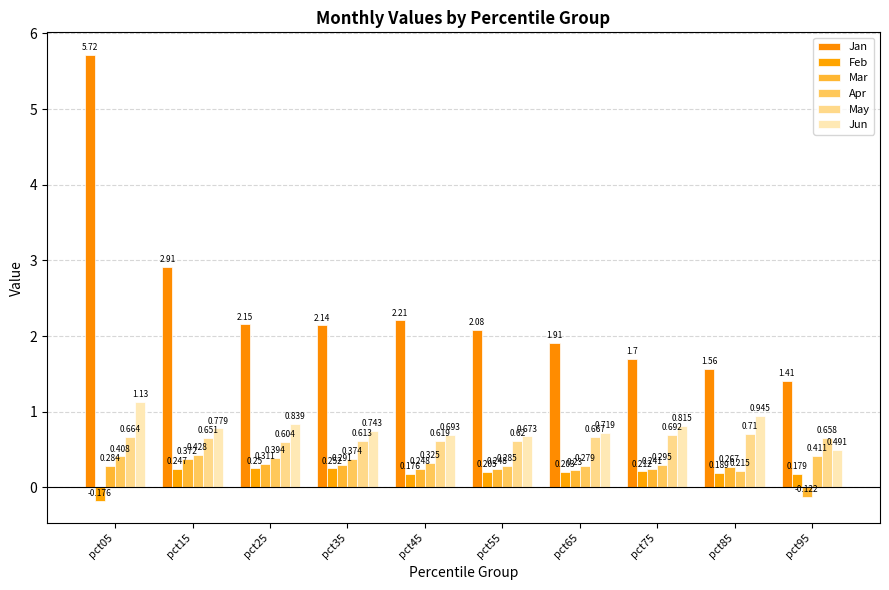

How many Apr values are between 0 and 1?

10